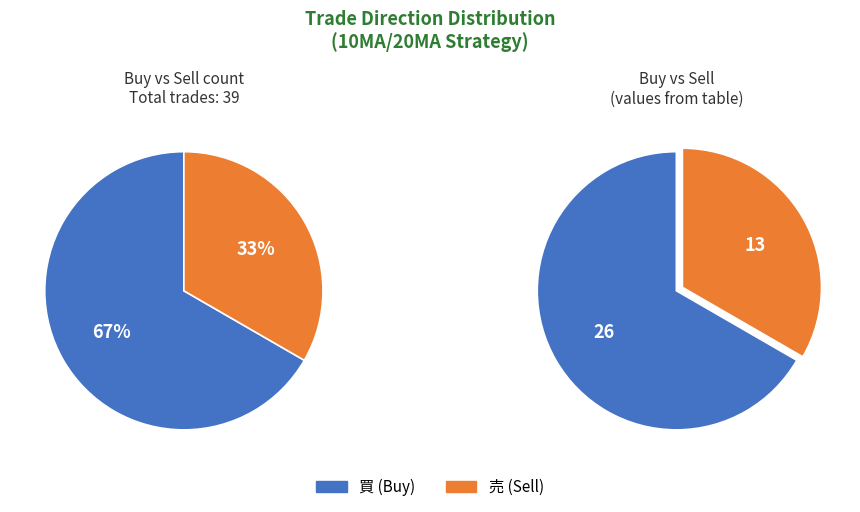

Which slice is the smallest?

売